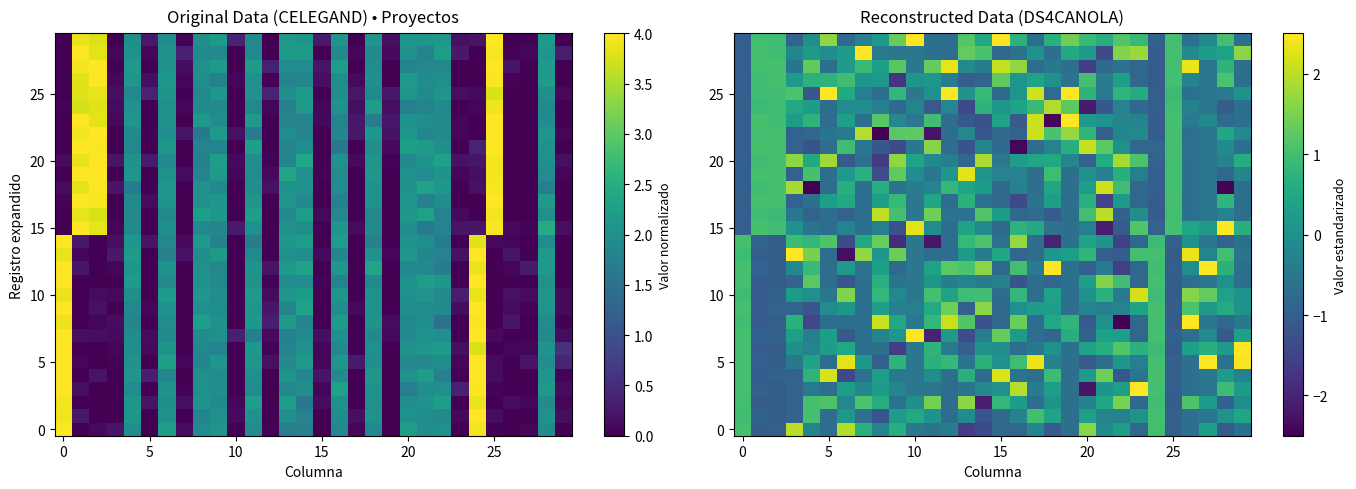

Count the number of data series in this chart.

30